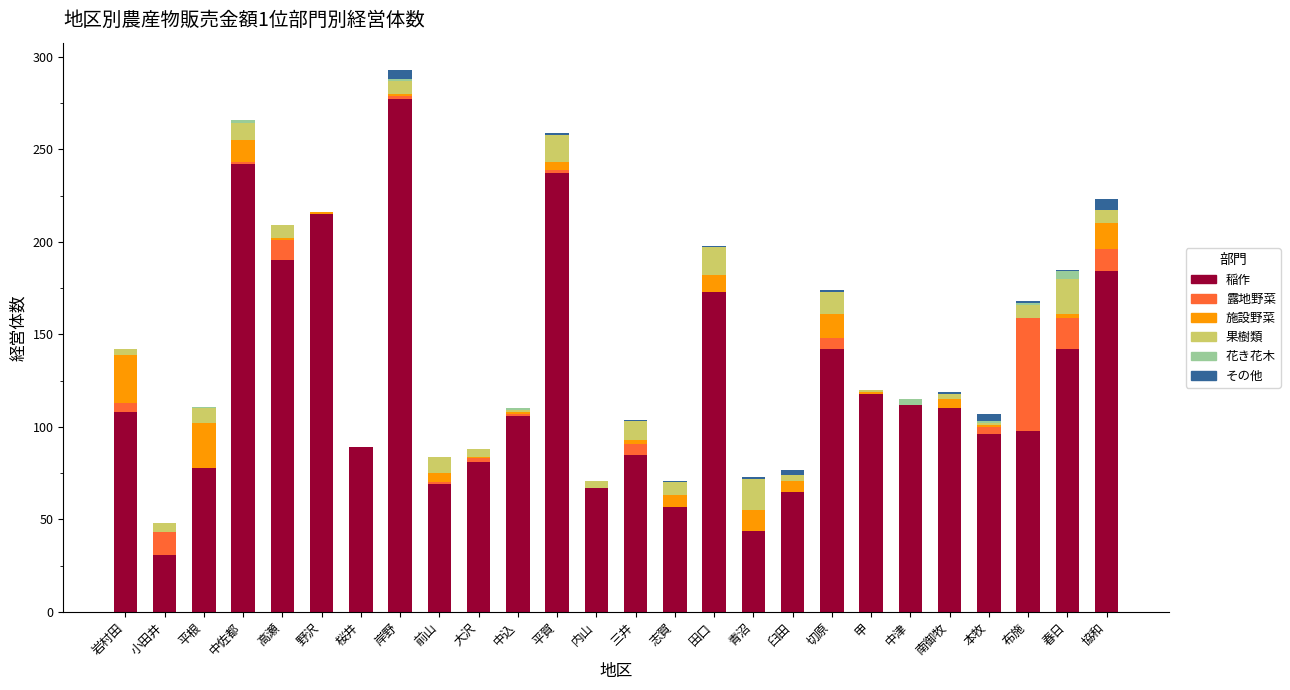

What is the highest value of the 稲作 series?

277